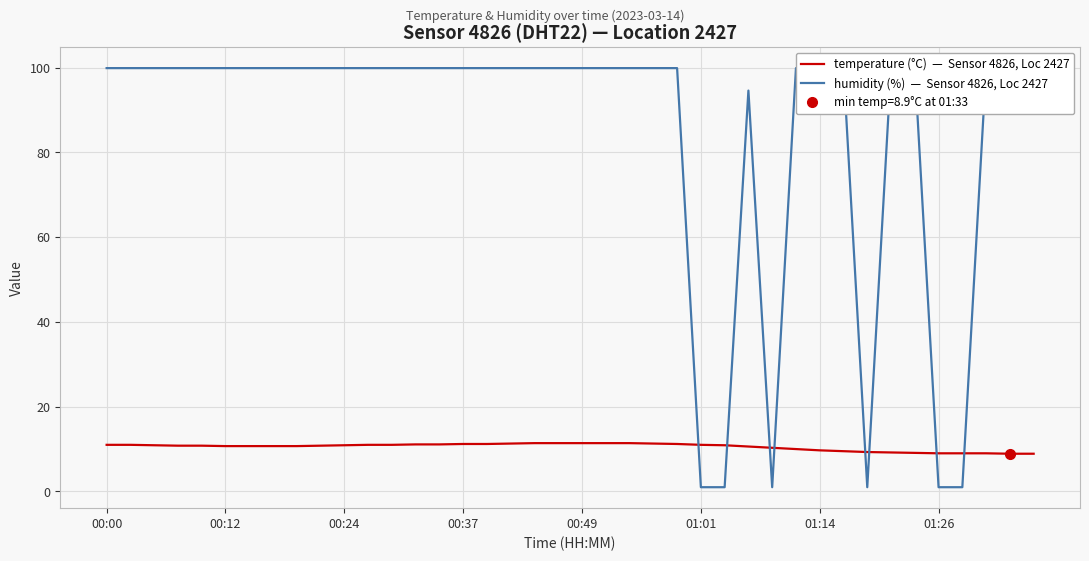

List the series in order of their overall mean, lowest first.

temperature (°C)  —  Sensor 4826, Loc 2427, humidity (%)  —  Sensor 4826, Loc 2427